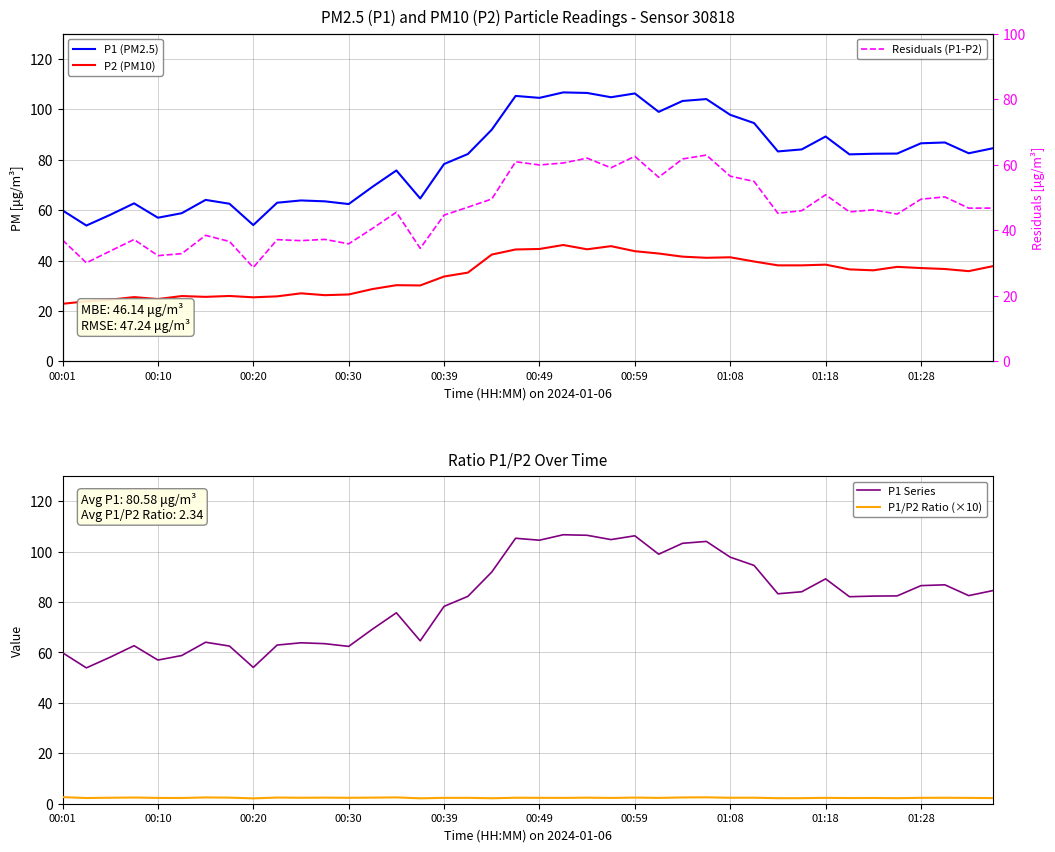

At how many categories does at least one series exceed 64?

28